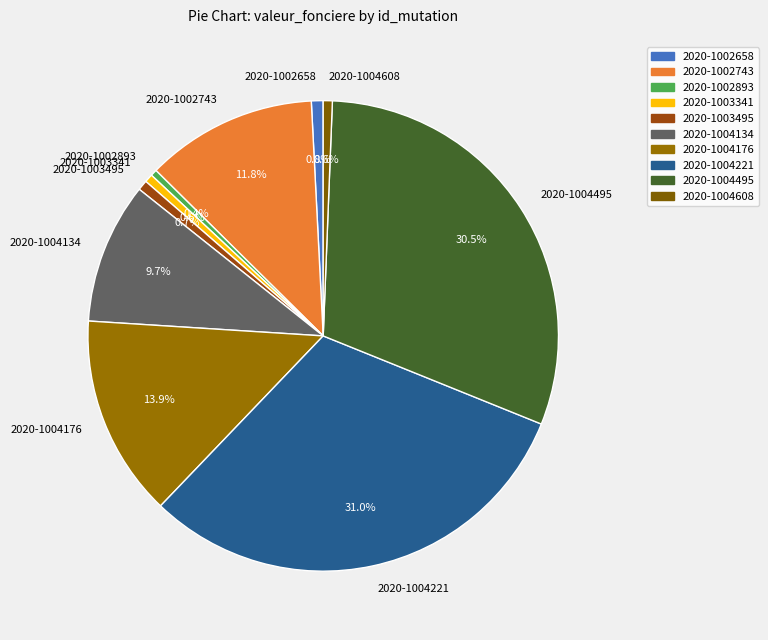

What is the total percentage of 2020-1004608 and 2020-1004176?

14.5%